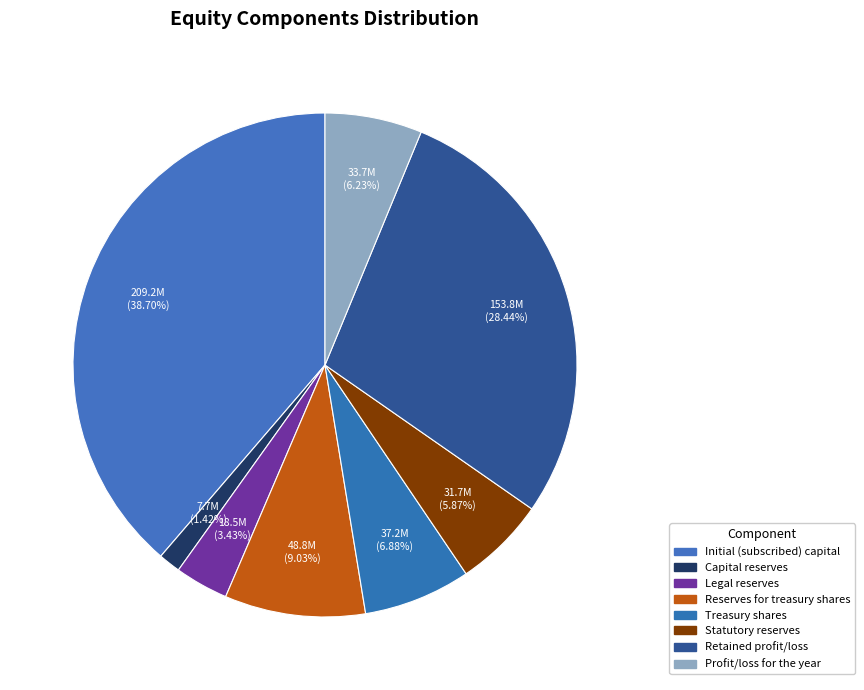

To the nearest percent, what percentage of the pie is Legal reserves?

3%